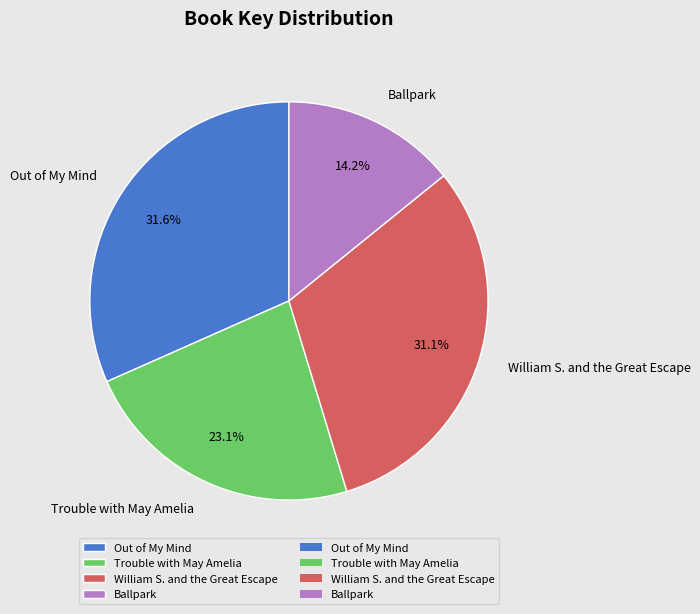

To the nearest percent, what percentage of the pie is William S. and the Great Escape?

31%